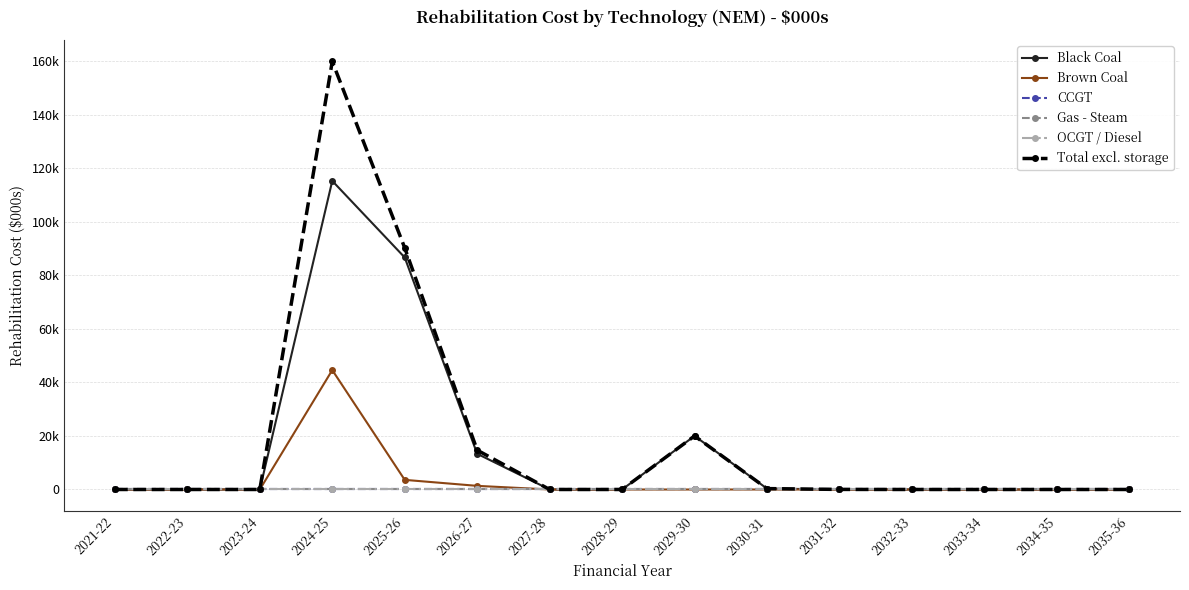

List the series in order of their peak value, lowest first.

CCGT, Gas - Steam, OCGT / Diesel, Brown Coal, Black Coal, Total excl. storage